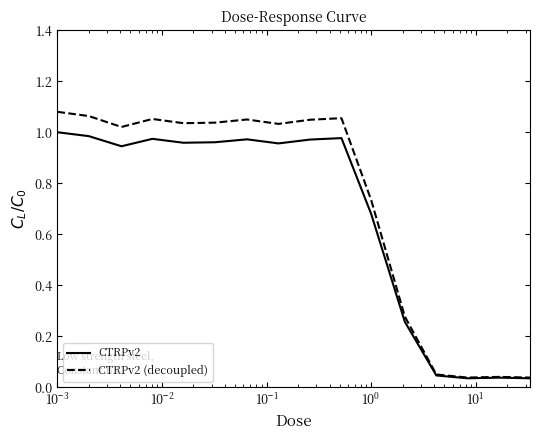

Rank the series by their maximum value, from highest to lowest.

CTRPv2 (decoupled), CTRPv2